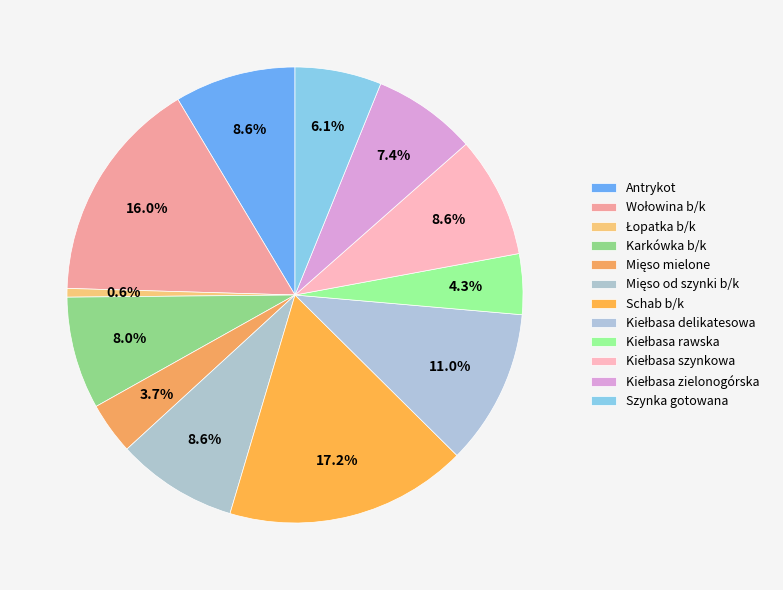

To the nearest percent, what is the combined percentage of Mięso od szynki b/k and Antrykot?

17%